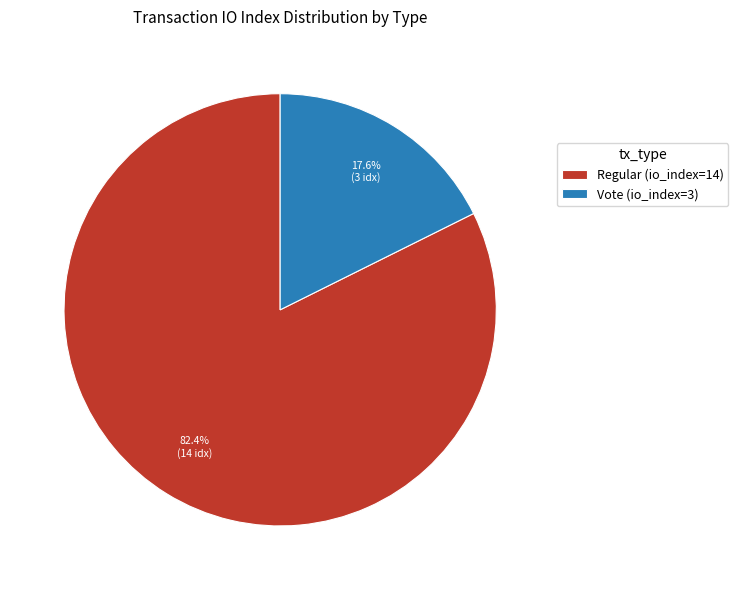

Which category has the smallest portion of the pie?

Vote (io_index=3)